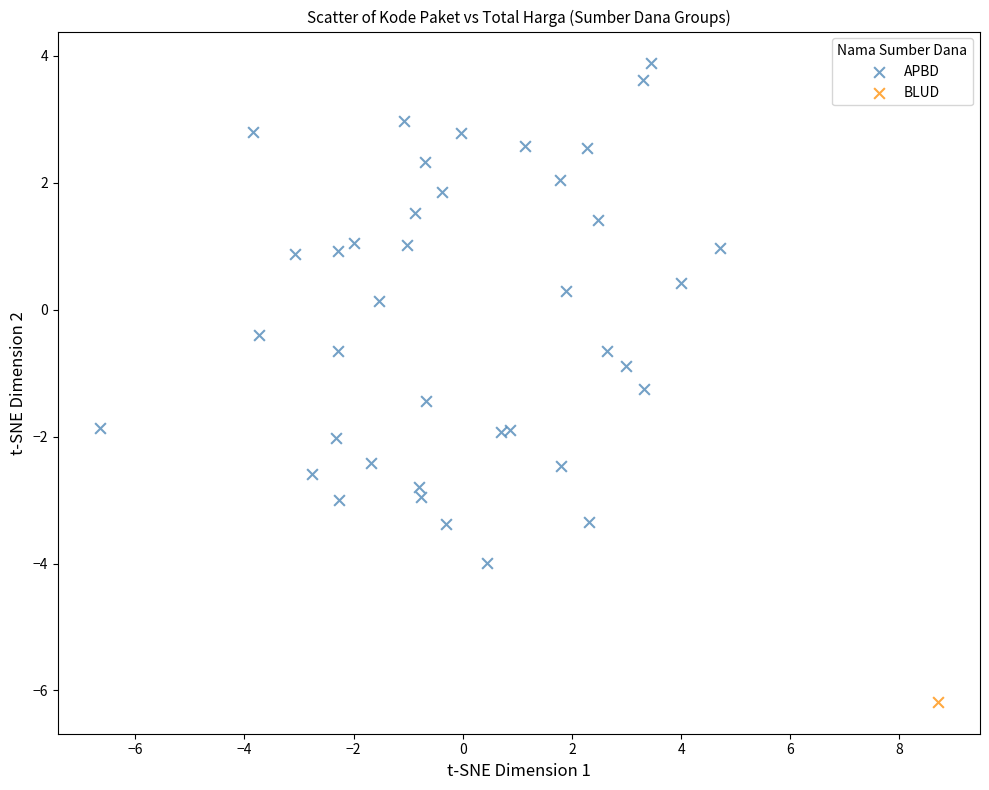

What are all the series names shown in the legend?

APBD, BLUD